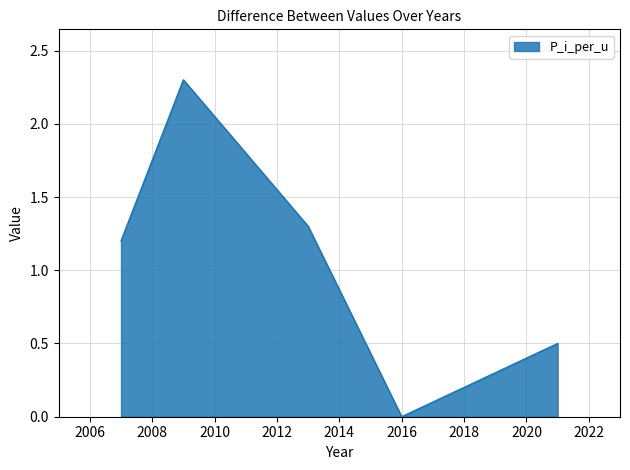

What is the maximum value shown in the chart?

2.3